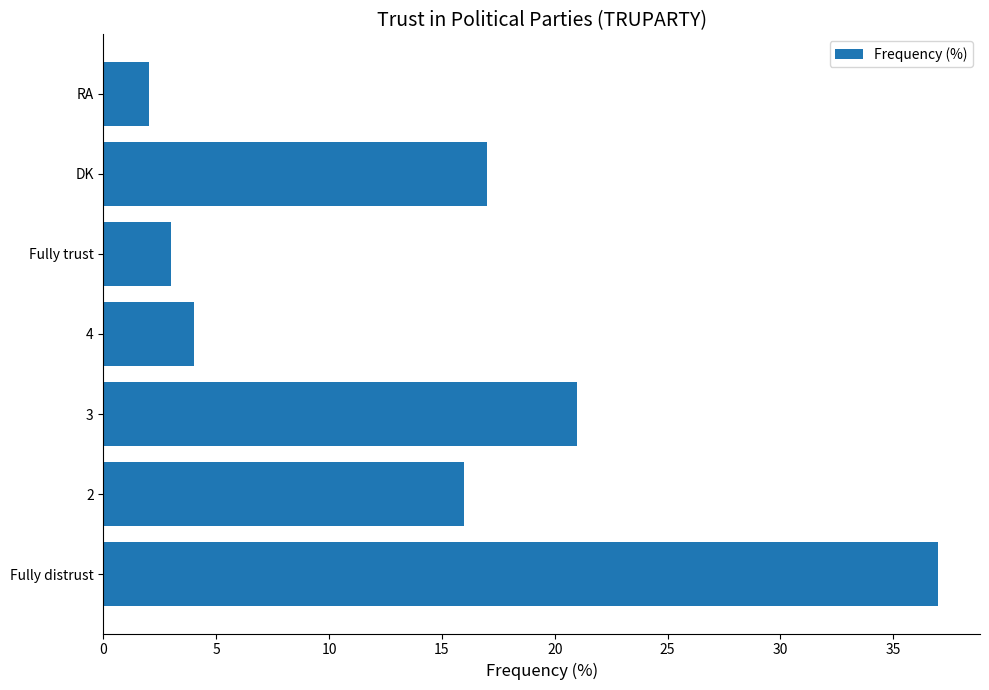

What is the change in value from 3 to 4?

-17